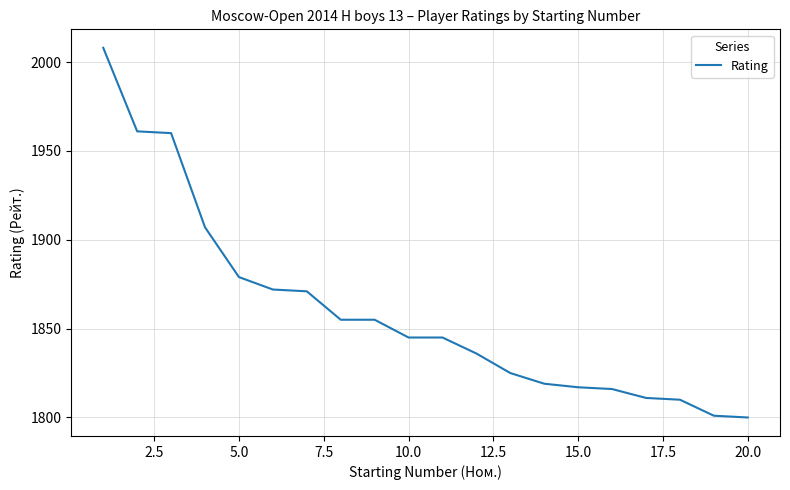

What is the greatest value displayed?

2008